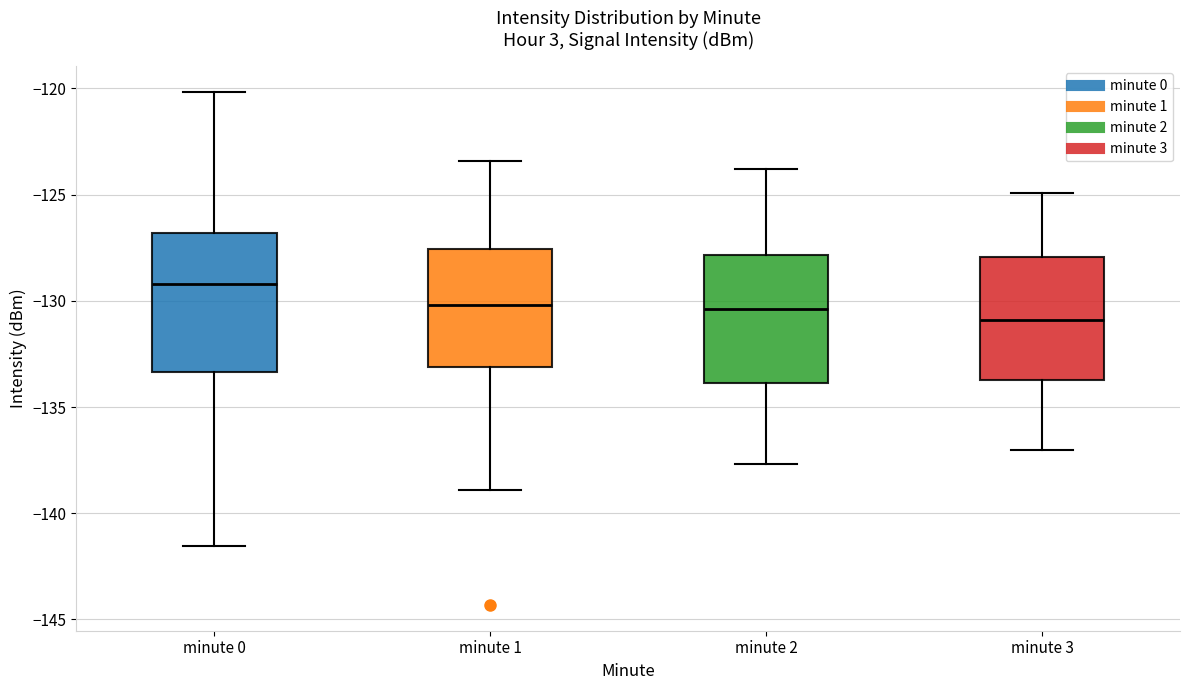

Reading left to right, transcribe this box plot: for each box, give where its median line is, the range the box spans, and where its two whiskers end, as read against the y-axis. The values are not printed on the chart, so give them approximately, as read against the axis.

minute 0: median -129.0, box -133.5 to -127.0, whiskers -141.5 to -120.0
minute 1: median -130.0, box -133.0 to -127.5, whiskers -139.0 to -123.5
minute 2: median -130.5, box -134.0 to -128.0, whiskers -137.5 to -124.0
minute 3: median -131.0, box -133.5 to -128.0, whiskers -137.0 to -125.0